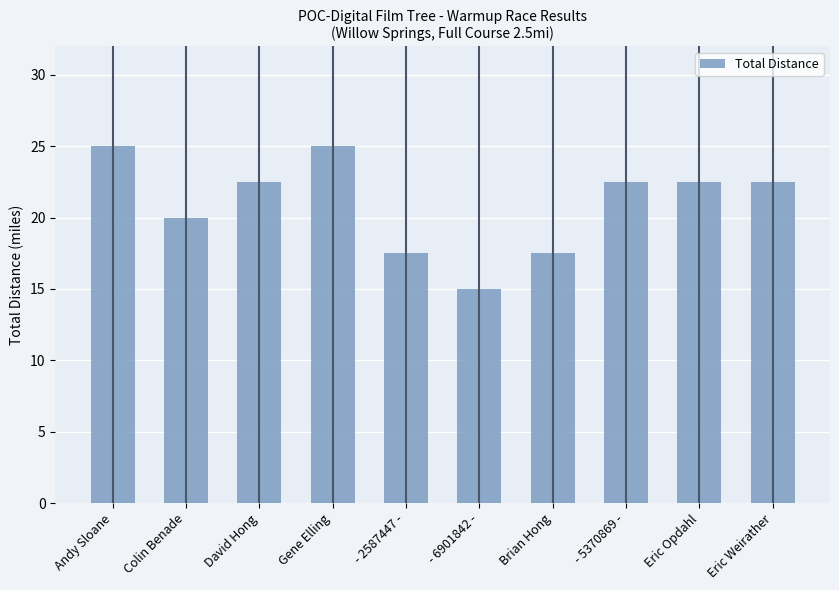

Which has a higher value, - 6901842 - or Andy Sloane?

Andy Sloane